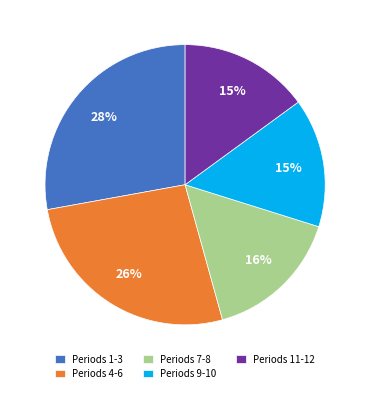

Which category has the biggest portion of the pie?

Periods 1-3